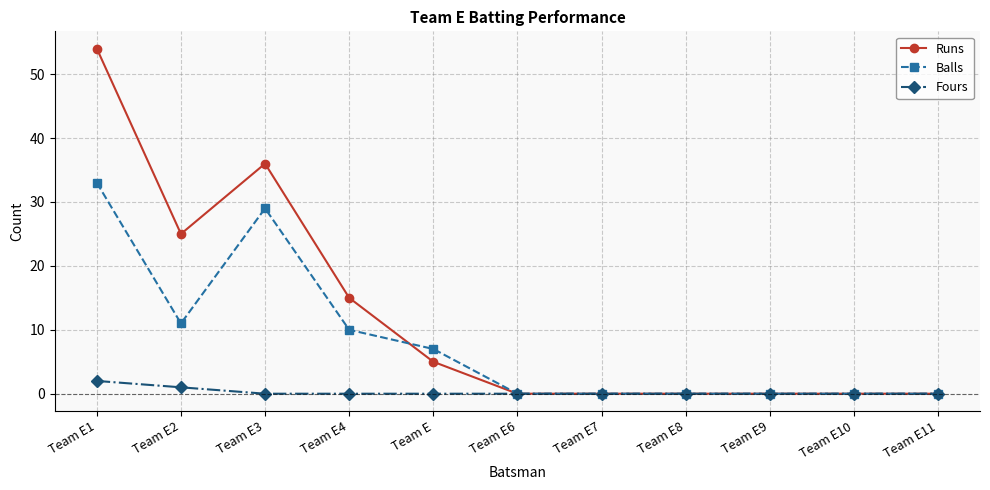

Reading right to left, extract all data points from this chart.

Runs: Team E11=0	Team E10=0	Team E9=0	Team E8=0	Team E7=0	Team E6=0	Team E=5	Team E4=15	Team E3=36	Team E2=25	Team E1=54
Balls: Team E11=0	Team E10=0	Team E9=0	Team E8=0	Team E7=0	Team E6=0	Team E=7	Team E4=10	Team E3=29	Team E2=11	Team E1=33
Fours: Team E11=0	Team E10=0	Team E9=0	Team E8=0	Team E7=0	Team E6=0	Team E=0	Team E4=0	Team E3=0	Team E2=1	Team E1=2